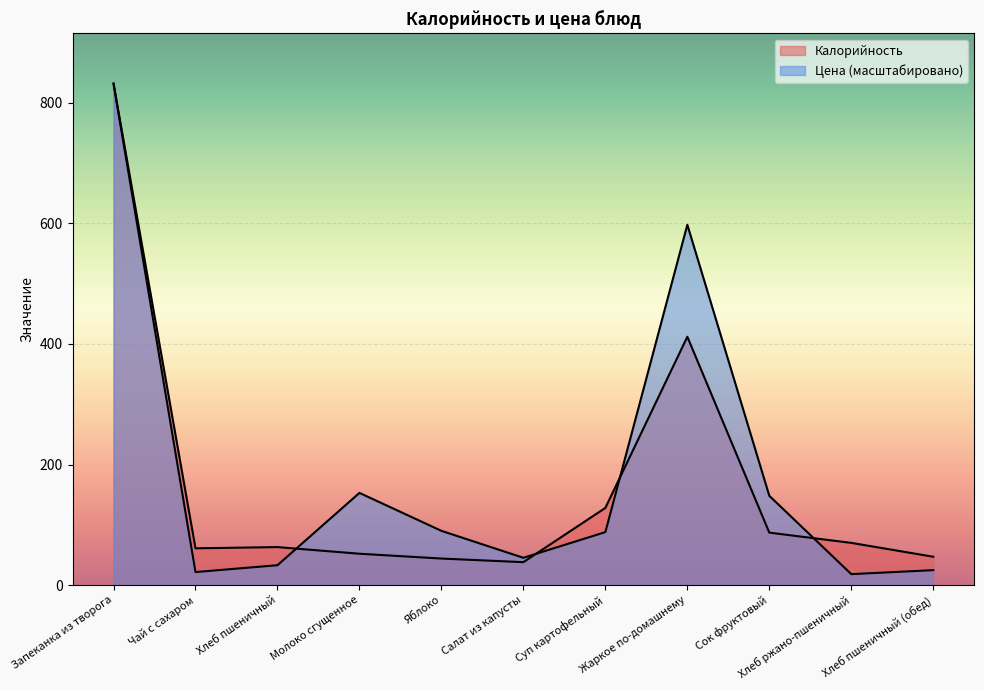

What is the sum of the Калорийность values at Яблоко and Запеканка из творога?

876.0